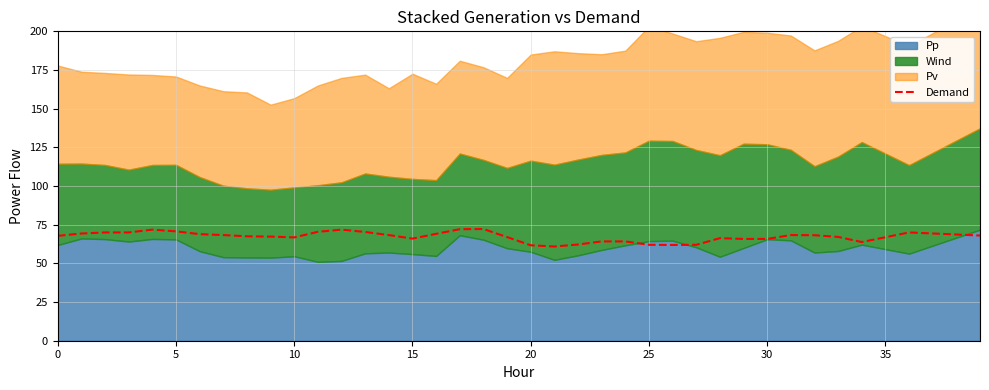

What is the difference between the maximum and minimum values?

11.3